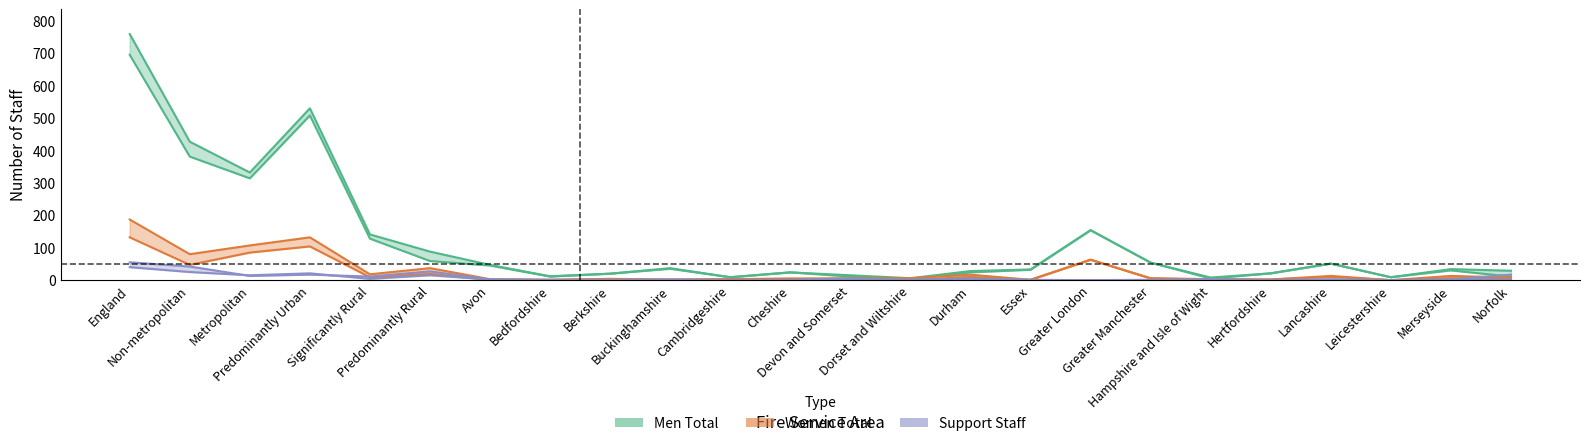

In Women_Total, how many points are higher than both neighbors (excluding endpoints)?

7